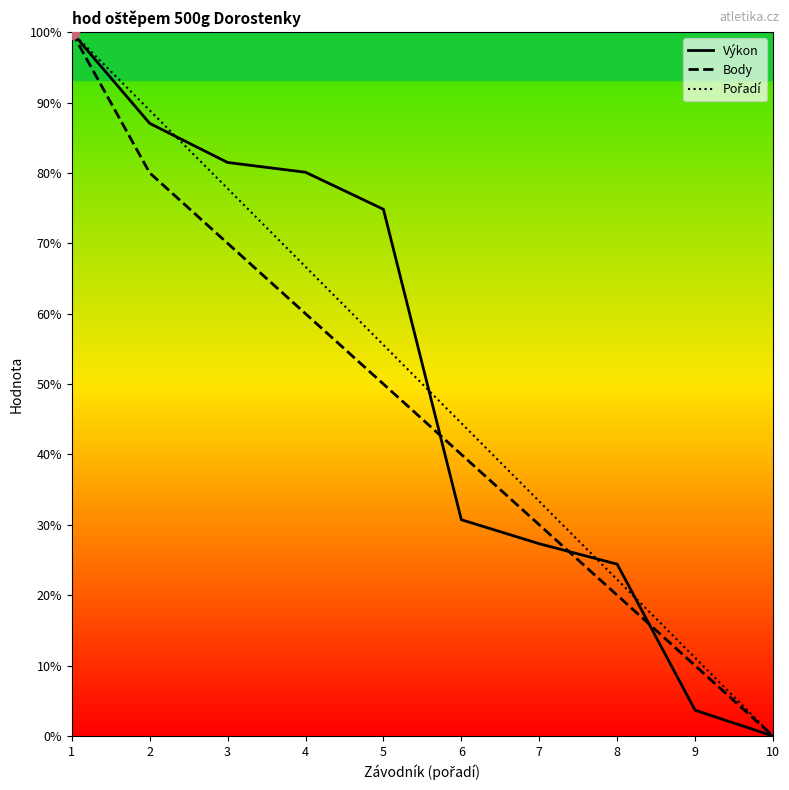

What value does the Výkon series have at 9?

3.7